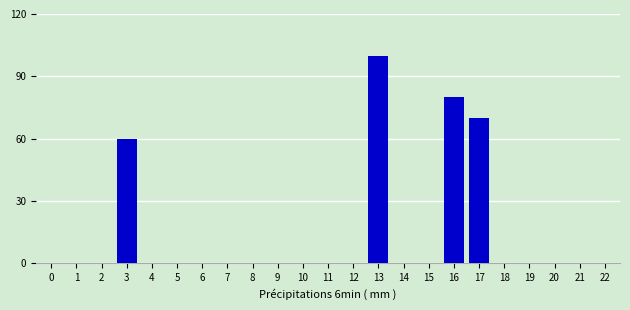

Reading left to right, what are all the values shown in this chart?

0=0	1=0	2=0	3=60	4=0	5=0	6=0	7=0	8=0	9=0	10=0	11=0	12=0	13=100	14=0	15=0	16=80	17=70	18=0	19=0	20=0	21=0	22=0